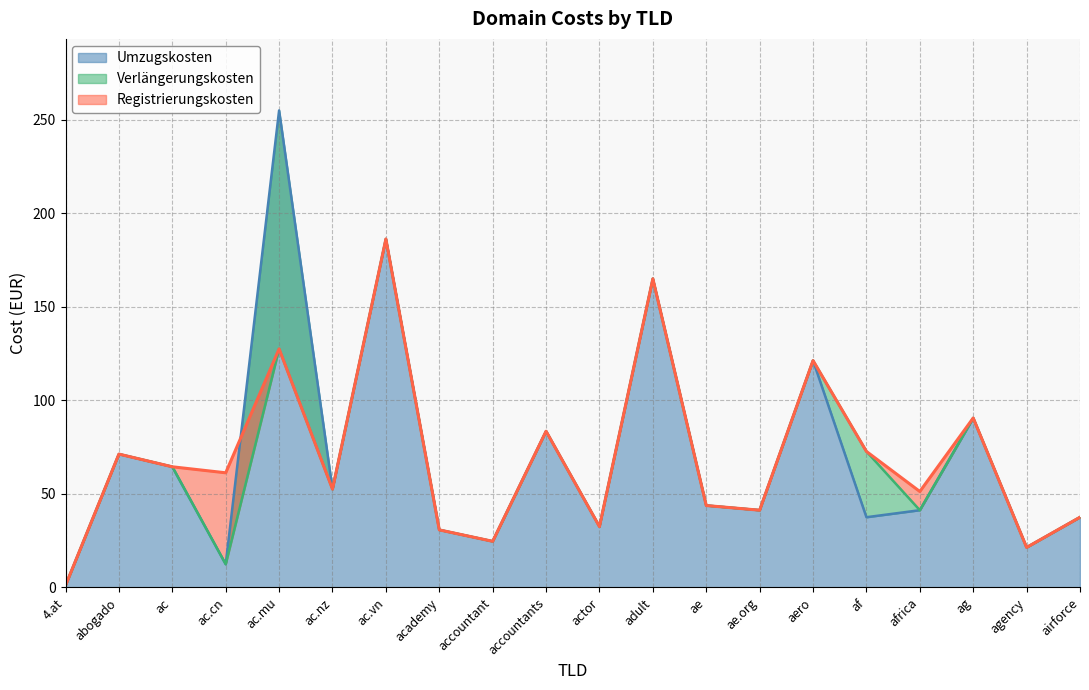

What are all the series names shown in the legend?

Registrierungskosten, Verlängerungskosten, Umzugskosten